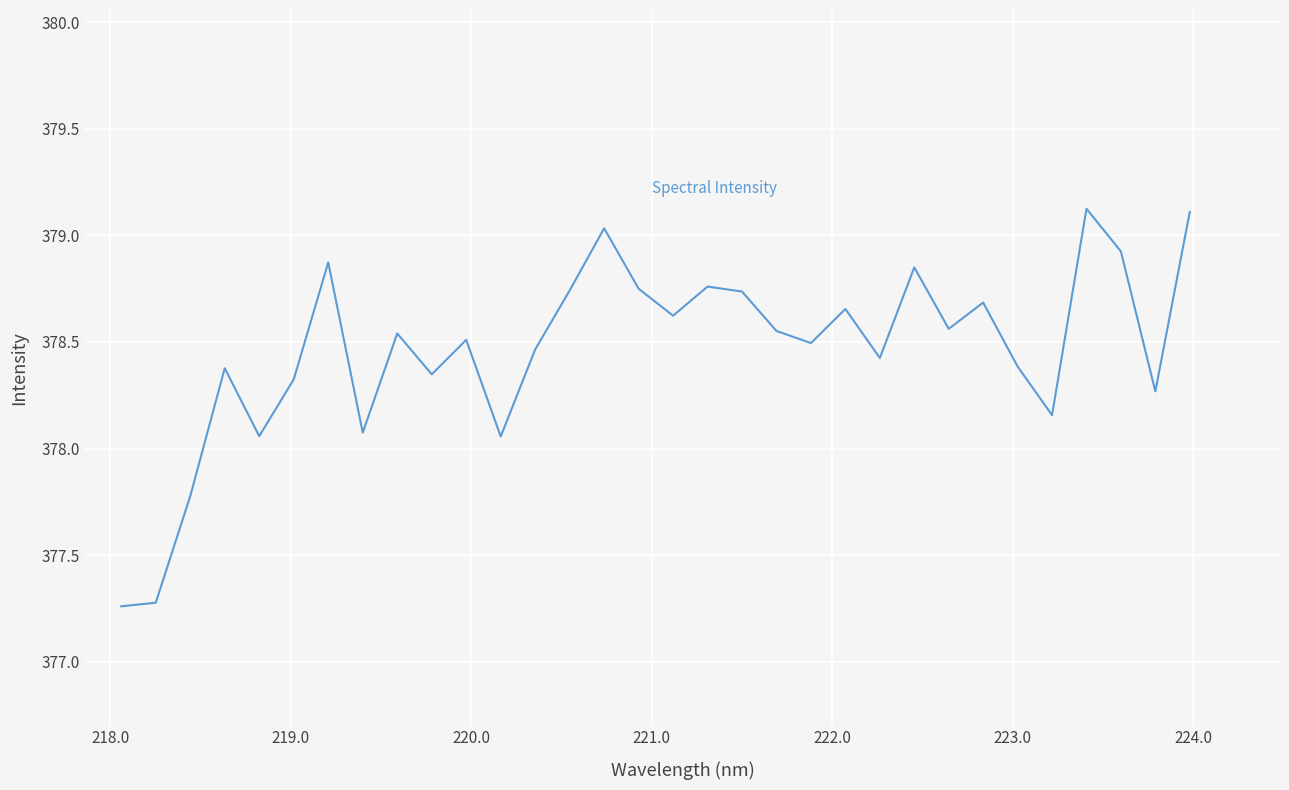

What is the difference between the maximum and minimum values?

1.9